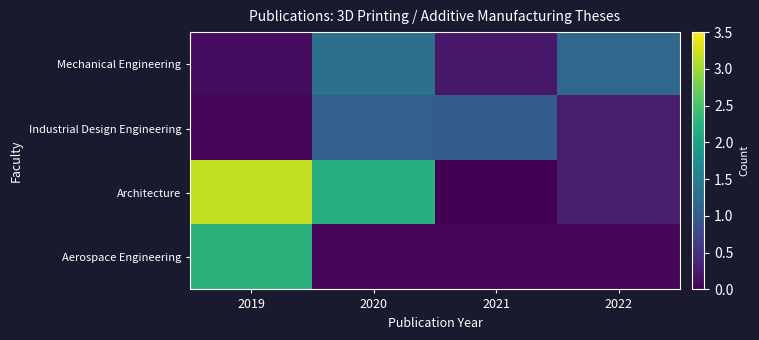

Reading left to right, what are all the values shown in this chart?

Mechanical Engineering: 2019=0.1	2020=1.3	2021=0.2	2022=1.2
Industrial Design Engineering: 2019=0.0	2020=1.0	2021=1.0	2022=0.3
Architecture: 2019=3.2	2020=2.2	2021=0.0	2022=0.3
Aerospace Engineering: 2019=2.2	2020=0.1	2021=0.1	2022=0.1